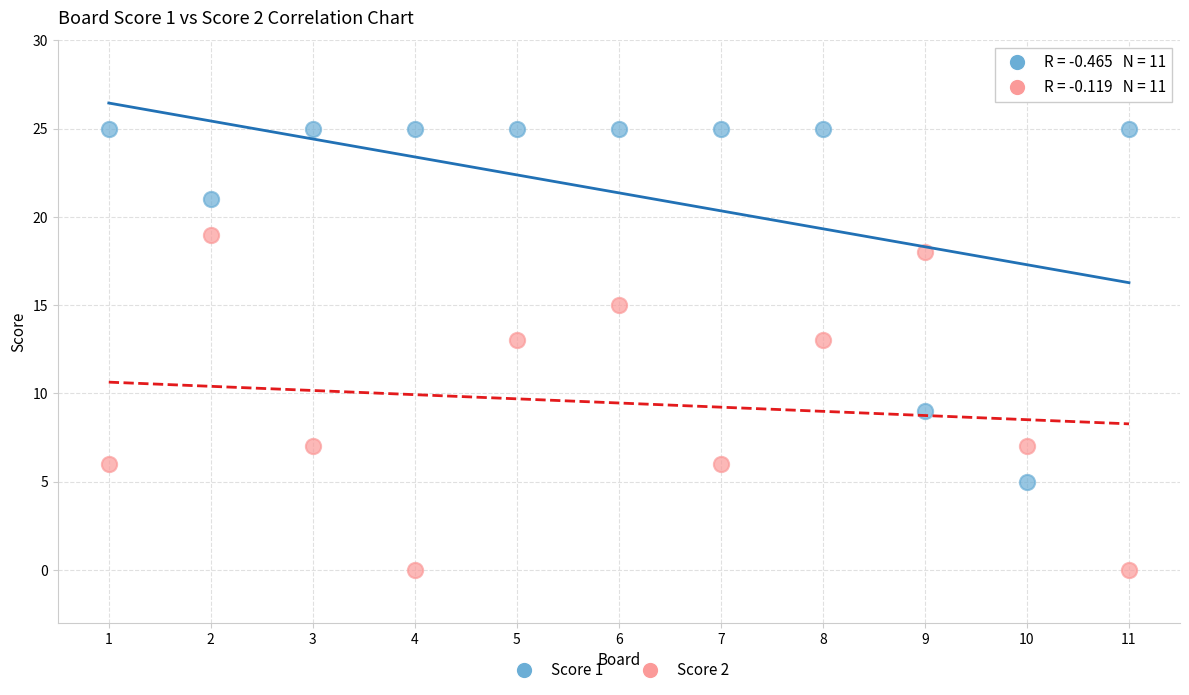

Which series reaches the minimum Y coordinate?

Score 2